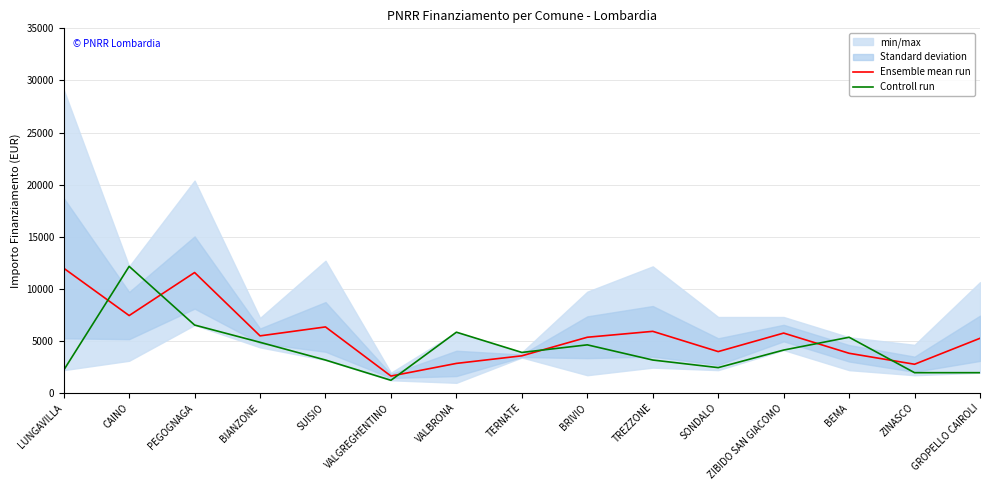

Reading left to right, extract all data points from this chart.

Ensemble mean run: LUNGAVILLA=11974.7	CAINO=7428.0	PEGOGNAGA=11559.0	BIANZONE=5479.0	SUISIO=6336.3	VALGREGHENTINO=1620.0	VALBRONA=2835.0	TERNATE=3564.0	BRIVIO=5346.0	TREZZONE=5913.0	SONDALO=3969.0	ZIBIDO SAN GIACOMO=5746.0	BEMA=3807.0	ZINASCO=2754.0	GROPELLO CAIROLI=5245.3
Controll run: LUNGAVILLA=2187.0	CAINO=12150.0	PEGOGNAGA=6517.0	BIANZONE=4860.0	SUISIO=3159.0	VALGREGHENTINO=1215.0	VALBRONA=5832.0	TERNATE=3888.0	BRIVIO=4617.0	TREZZONE=3159.0	SONDALO=2430.0	ZIBIDO SAN GIACOMO=4116.0	BEMA=5346.0	ZINASCO=1944.0	GROPELLO CAIROLI=1944.0